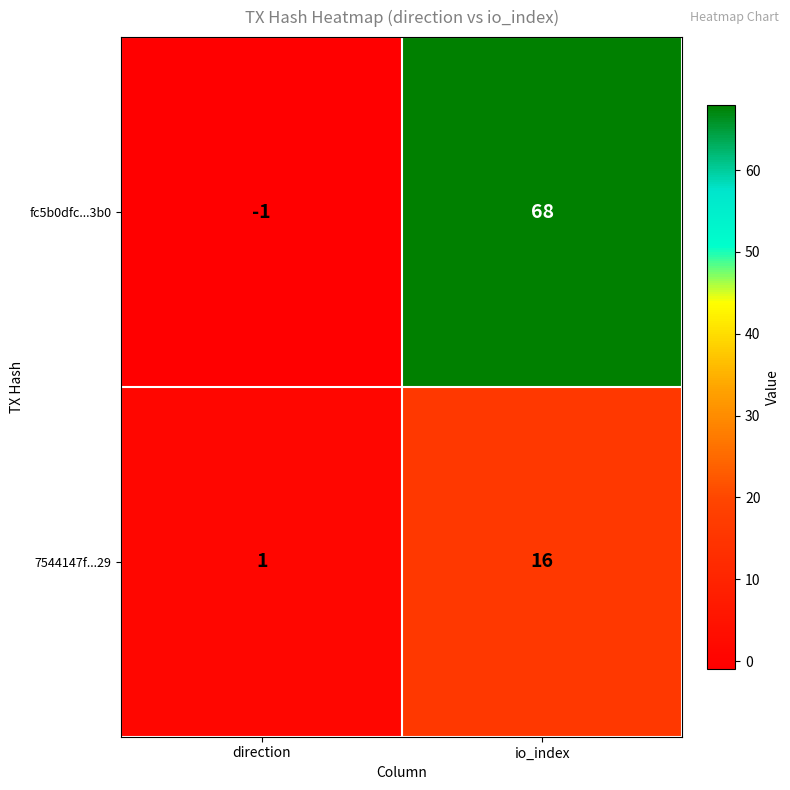

Count the number of categories in the chart.

2